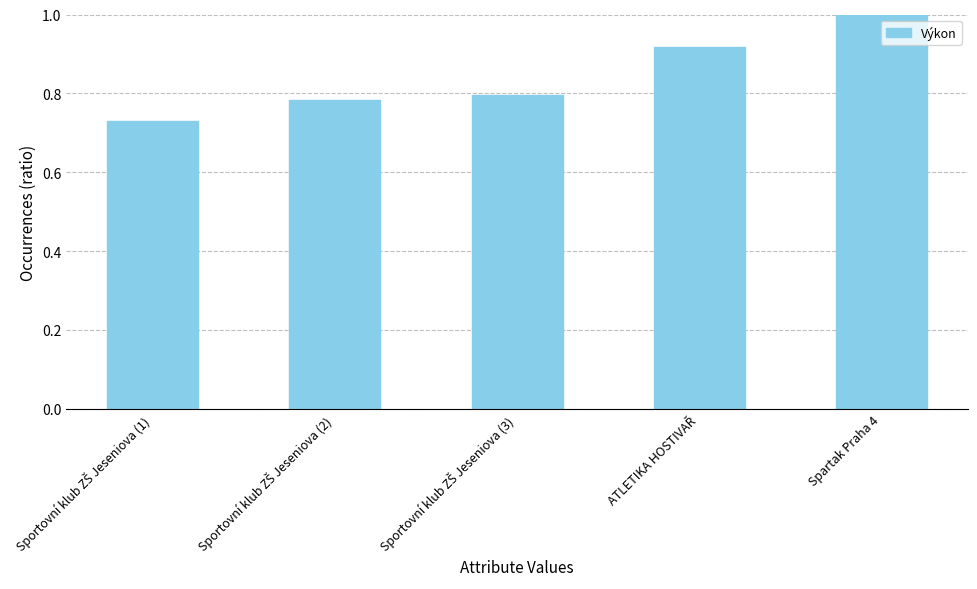

What is the difference between the second highest and second lowest values?

0.1